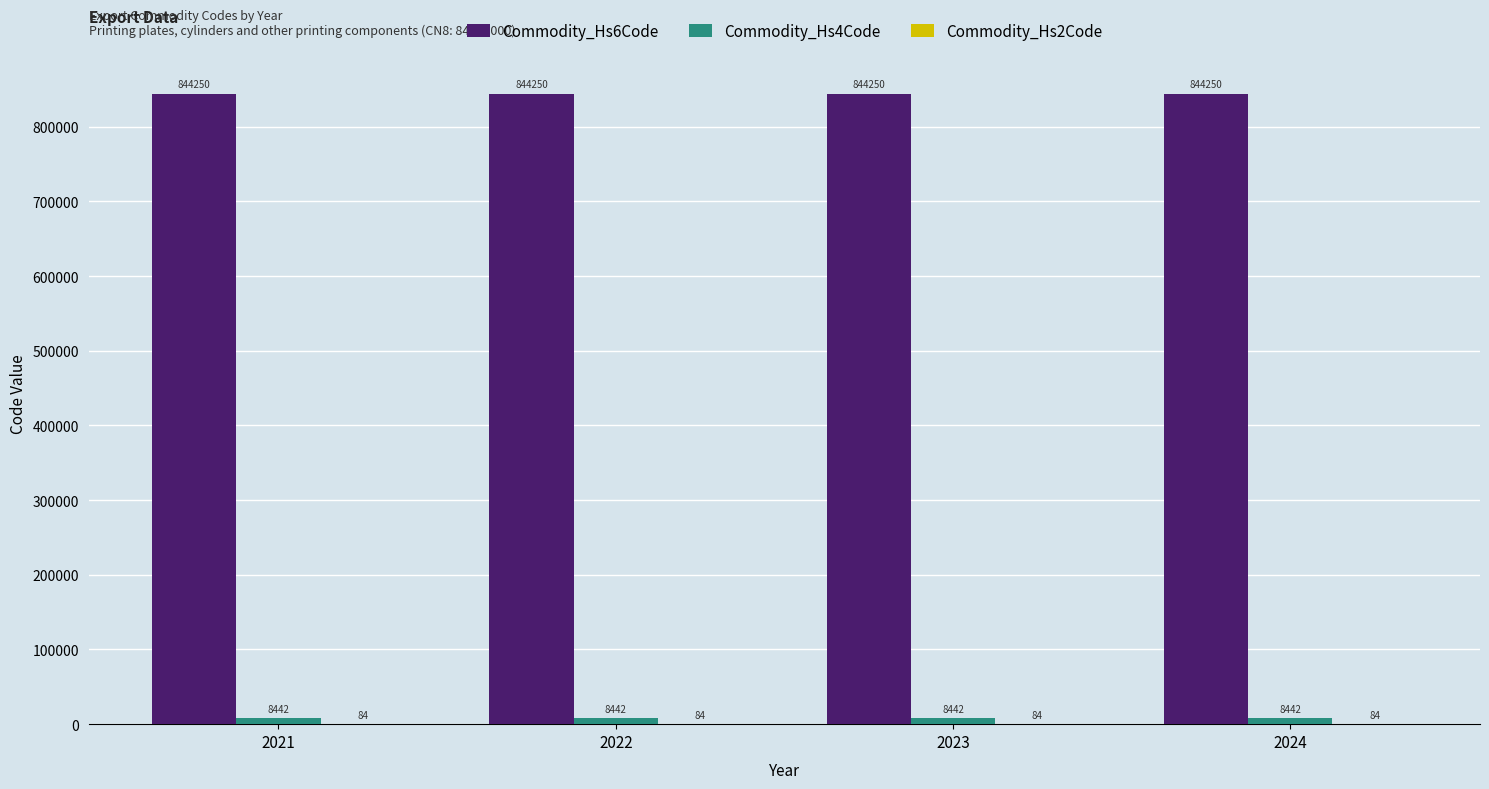

Is it true that Commodity_Hs6Code equals 844250 at 2021?

True